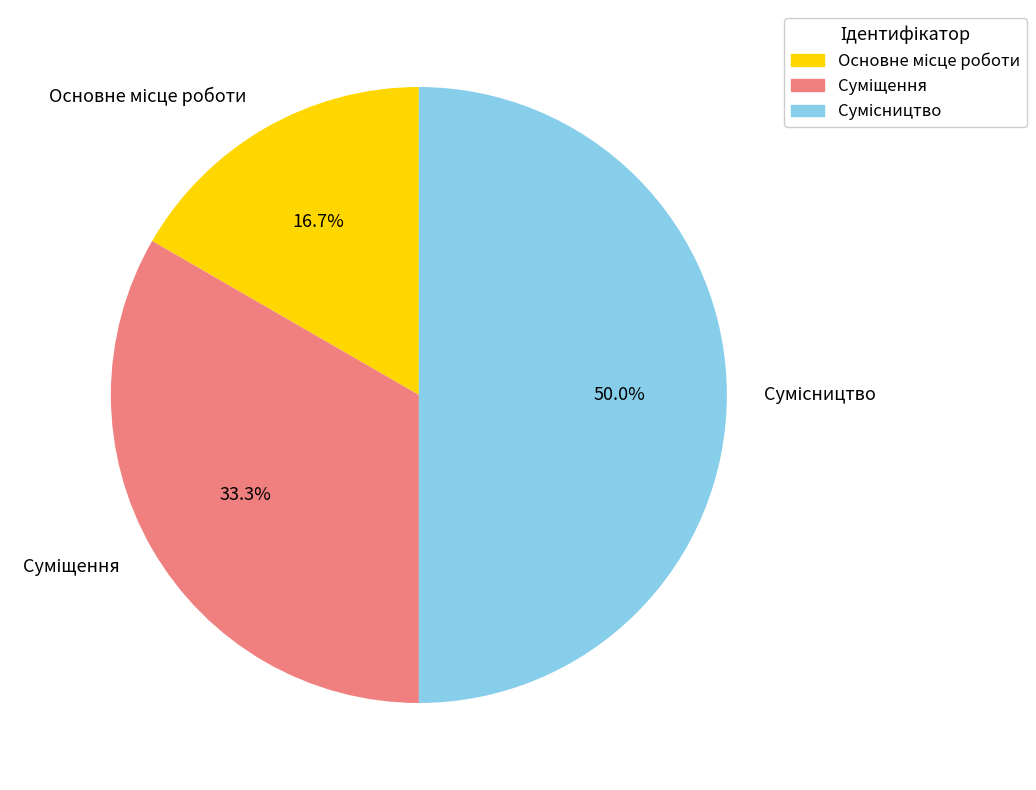

Does Сумісництво account for over 50% of the chart?

No